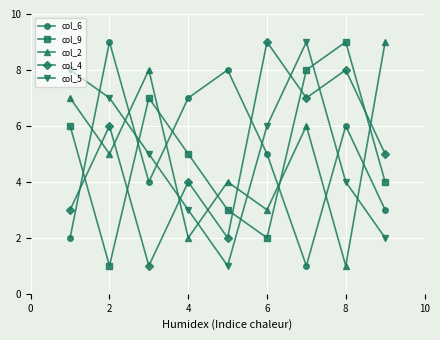

Which series ends up on top after the final intersection of col_4 and col_5?

col_4